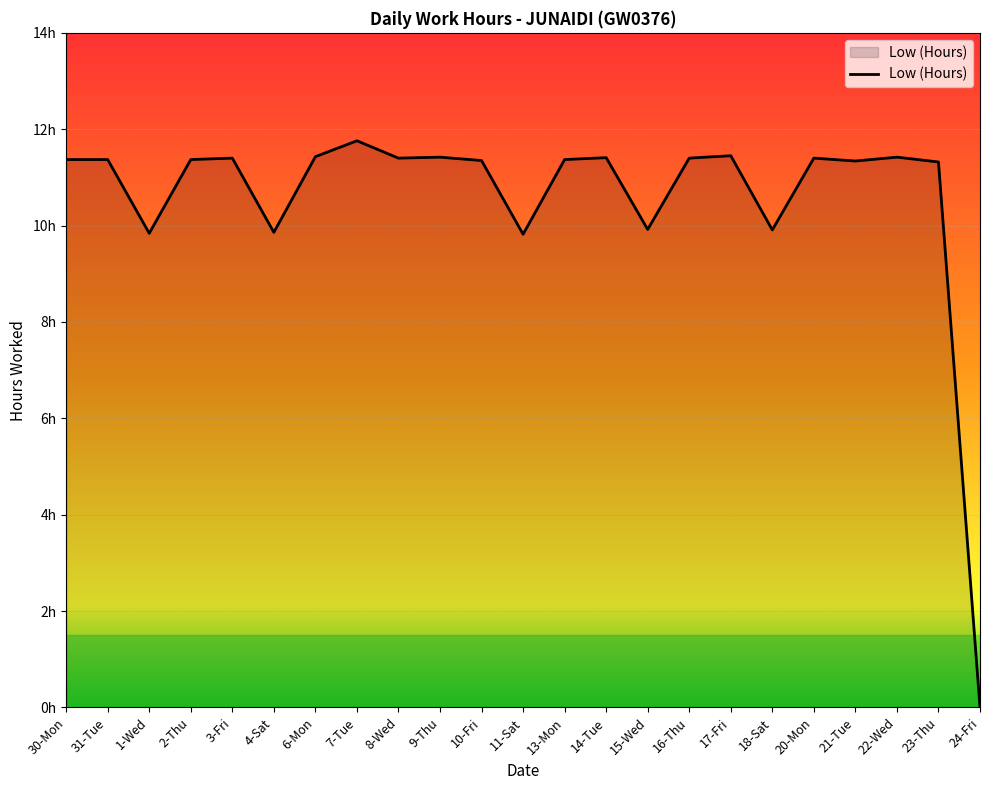

What position from the right is 7-Tue?

16